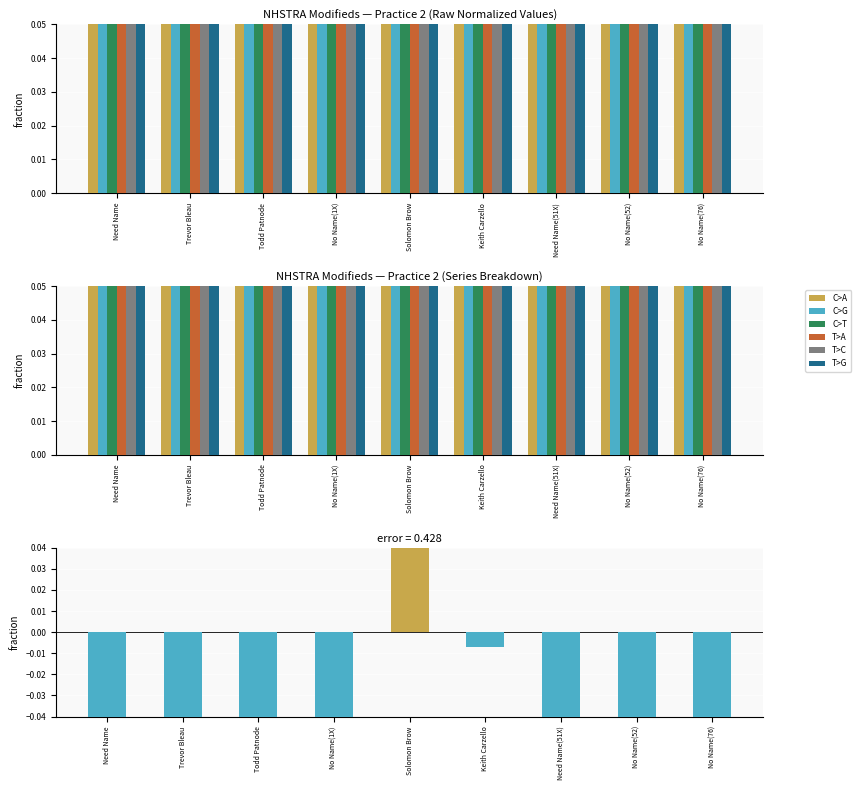

List the labels in order of Best Speed value, largest first.

Need Name, Trevor Bleau, Todd Patnode, No Name(1X), Solomon Brow, Keith Carzello, Need Name(51X), No Name(52), No Name(76)